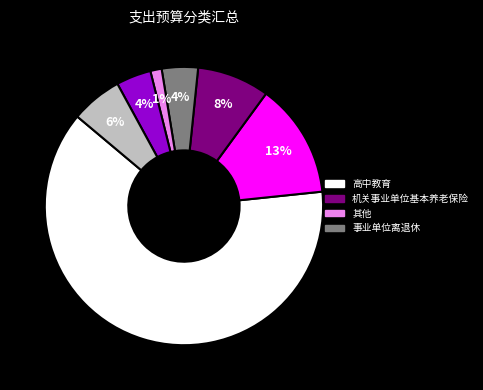

To the nearest percent, what is the average slice percentage?

14%